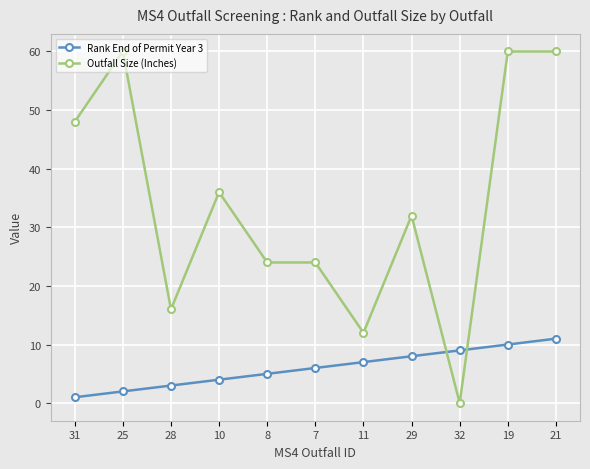

How many data points does each series have?

11